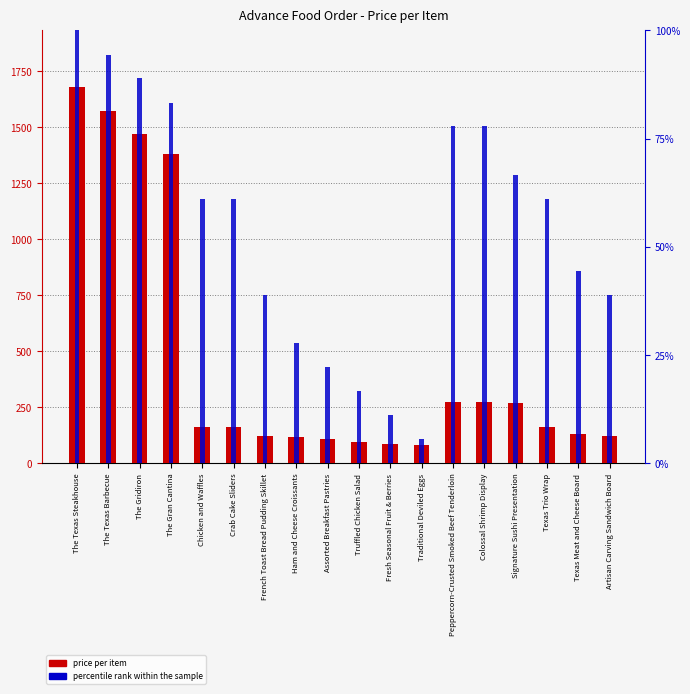

List the labels in order of percentile rank within the sample value, largest first.

The Texas Steakhouse, The Texas Barbecue, The Gridiron, The Gran Cantina, Peppercorn-Crusted Smoked Beef Tenderloin, Colossal Shrimp Display, Signature Sushi Presentation, Chicken and Waffles, Crab Cake Sliders, Texas Trio Wrap, Texas Meat and Cheese Board, French Toast Bread Pudding Skillet, Artisan Carving Sandwich Board, Ham and Cheese Croissants, Assorted Breakfast Pastries, Truffled Chicken Salad, Fresh Seasonal Fruit & Berries, Traditional Deviled Eggs